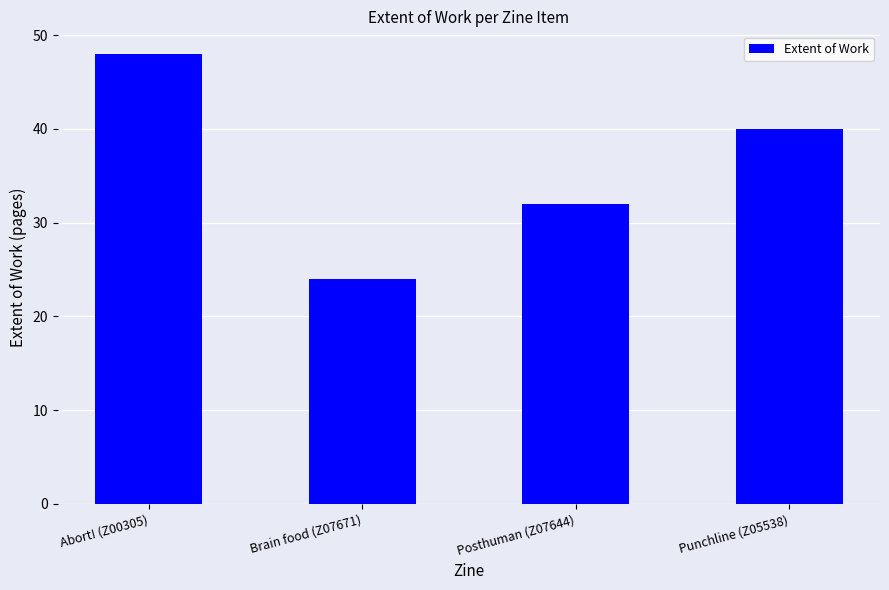

How many values are below 40?

2